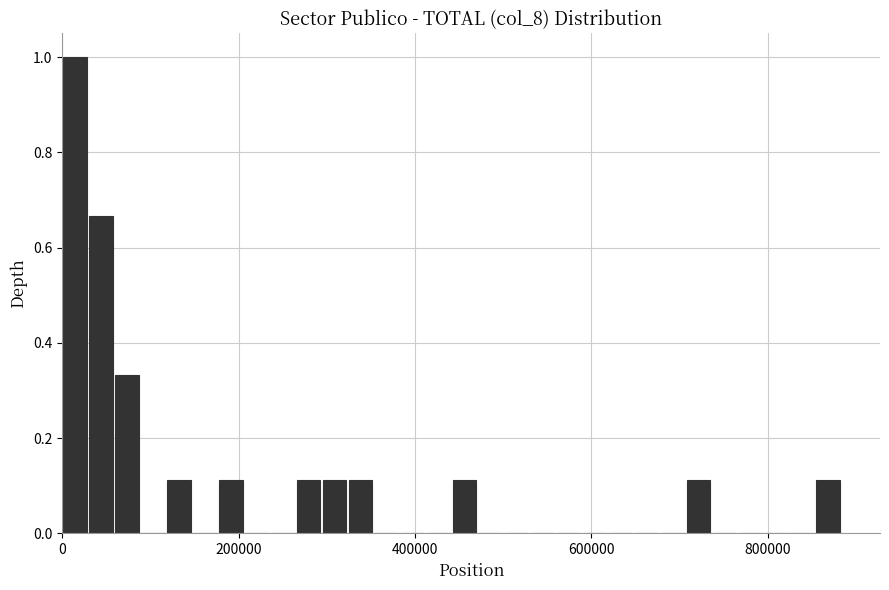

Around what value on the x-axis is the tallest bar? Give the approximate position of its centre, as read against the axis.

20000